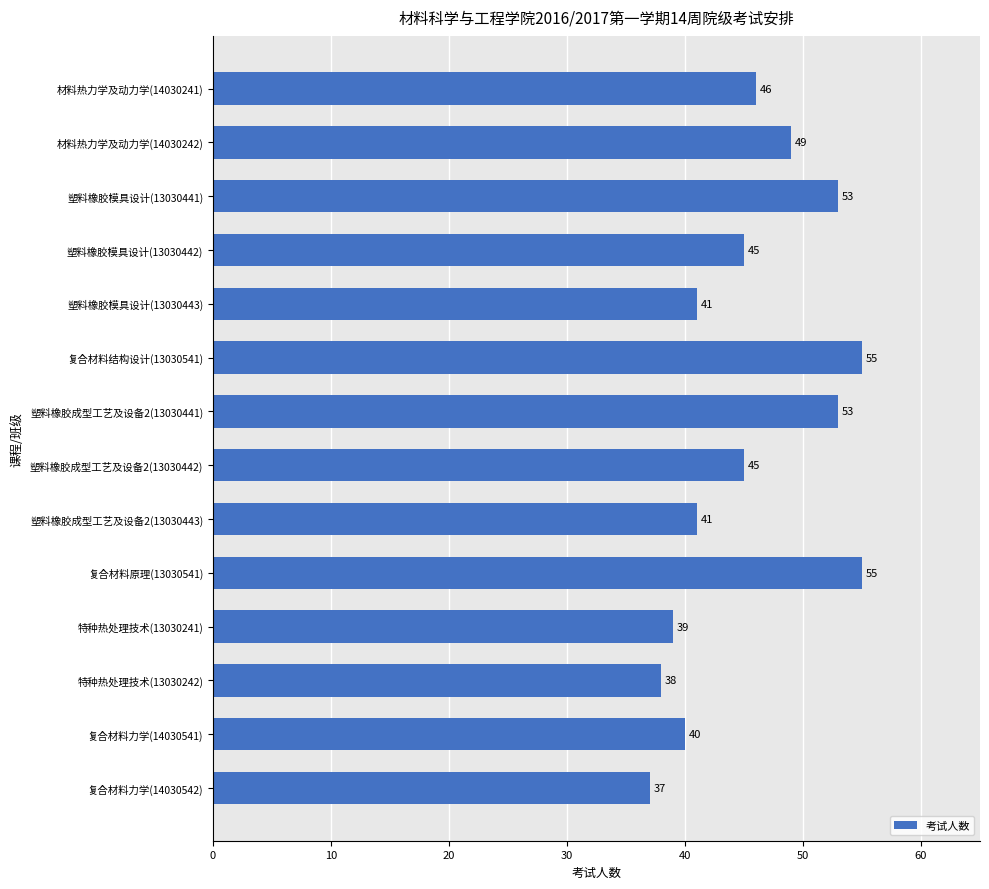

What is the minimum value shown in the chart?

37